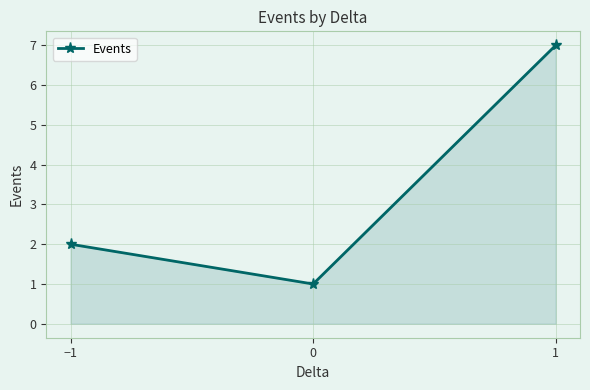

How many lines are shown in the chart?

1